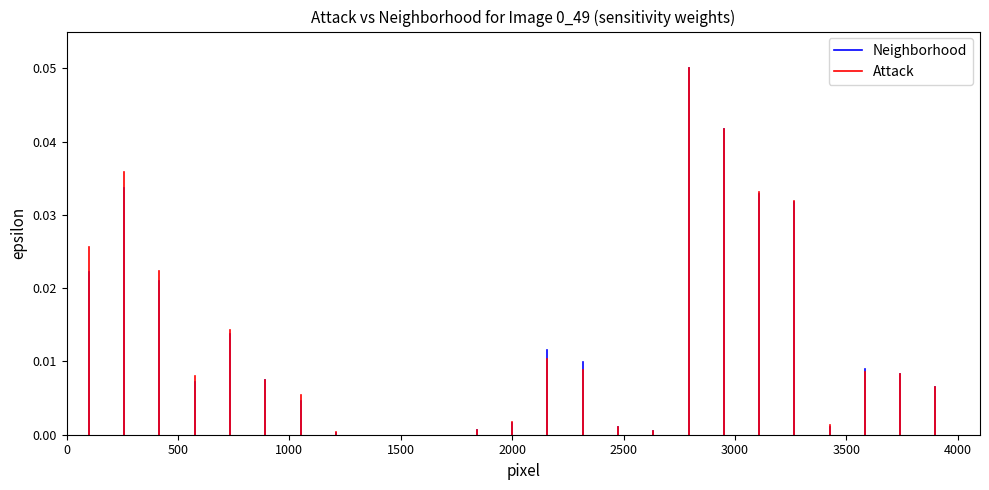

List the series in order of their overall mean, highest first.

Attack, Neighborhood